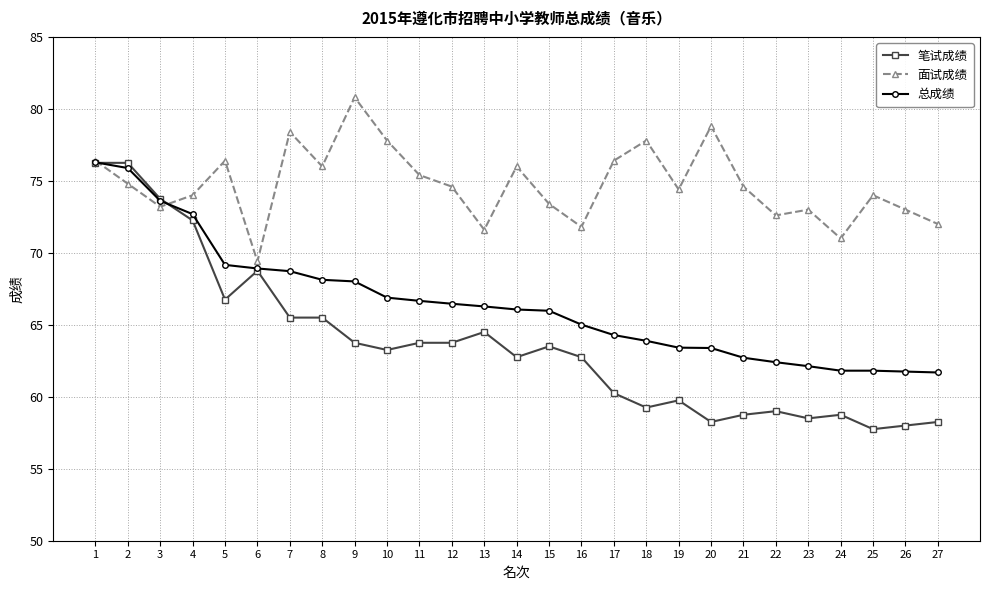

Which series has the largest range (max minus min)?

笔试成绩